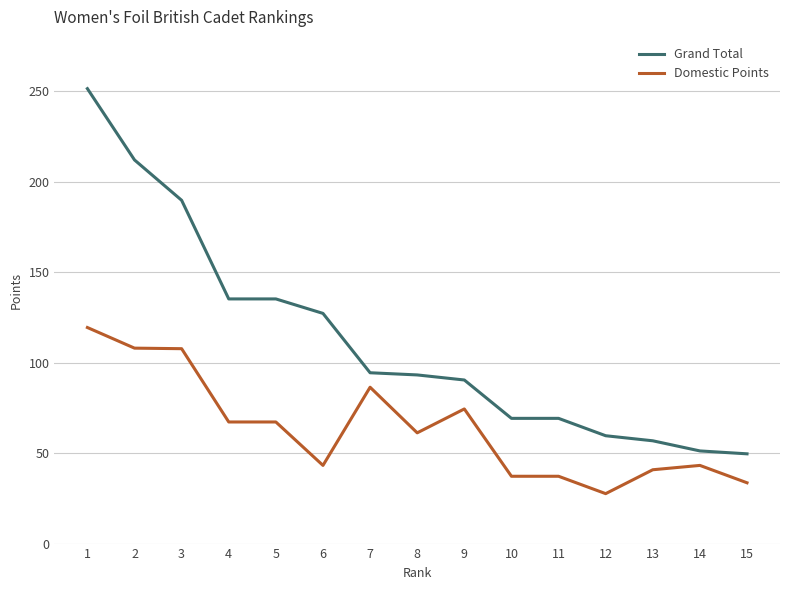

Is it true that Domestic Points equals 33.6 at 15?

True